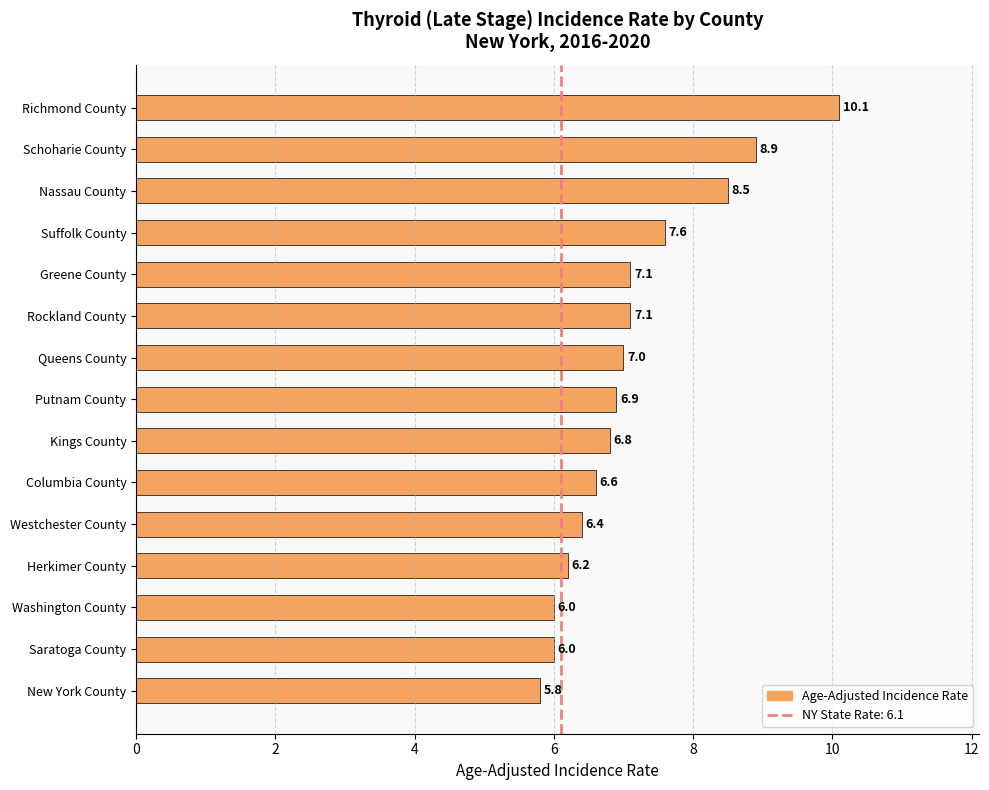

Between Kings County and Putnam County, which is larger?

Putnam County